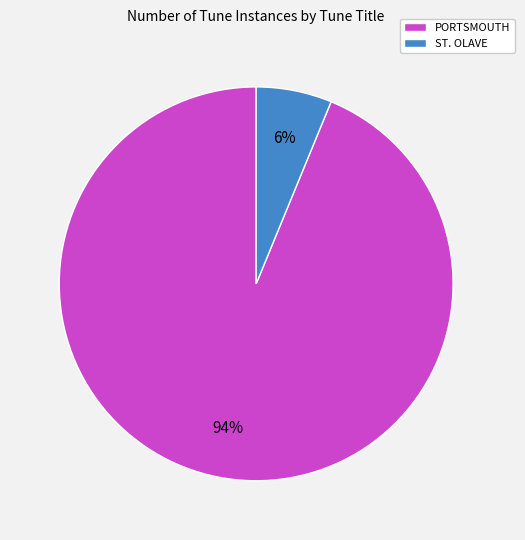

Do ST. OLAVE and PORTSMOUTH together represent more than half of the pie?

Yes